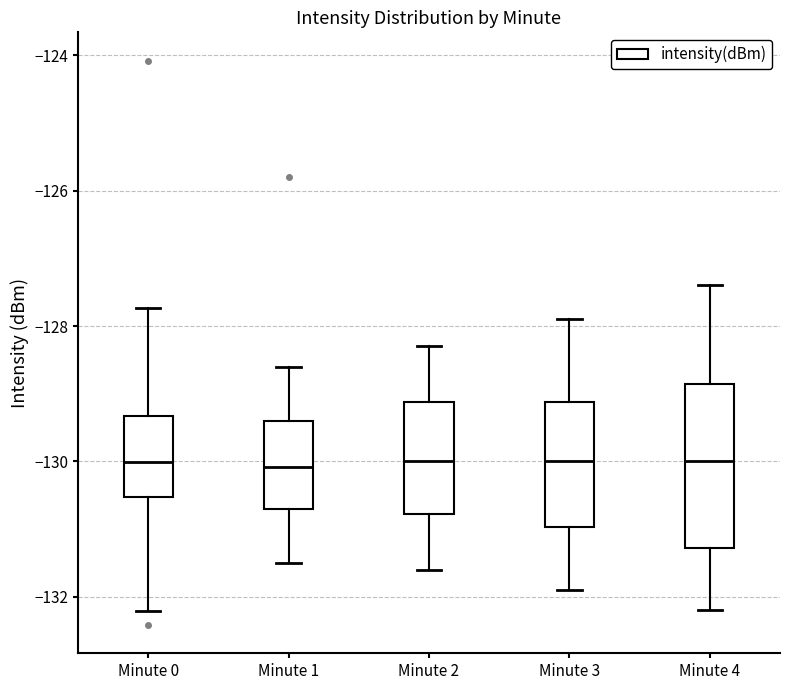

Reading left to right, read every box against the y-axis: the position of its median line, the range the box covers, and the ends of its whiskers. The values are not printed on the chart, so give them approximately, as read against the axis.

Minute 0: median -130.0, box -130.6 to -129.4, whiskers -132.2 to -127.8
Minute 1: median -130.0, box -130.8 to -129.4, whiskers -131.4 to -128.6
Minute 2: median -130.0, box -130.8 to -129.2, whiskers -131.6 to -128.2
Minute 3: median -130.0, box -131.0 to -129.2, whiskers -131.8 to -127.8
Minute 4: median -130.0, box -131.2 to -128.8, whiskers -132.2 to -127.4